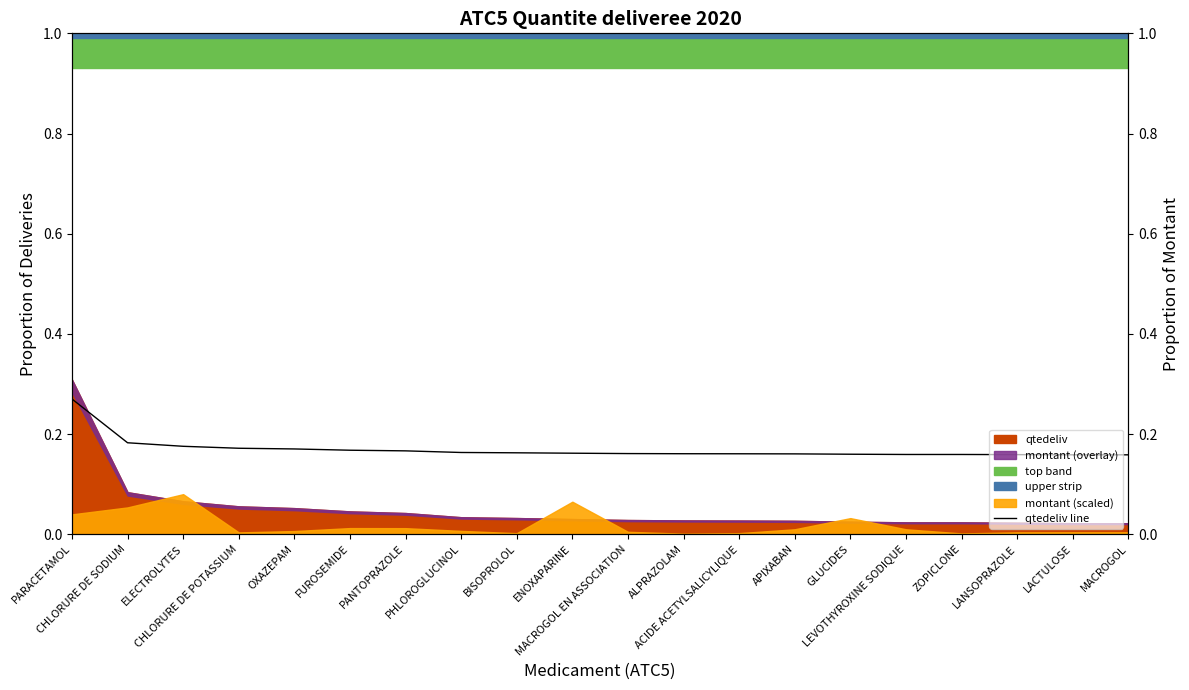

Which label corresponds to the smallest value in the chart?

MACROGOL